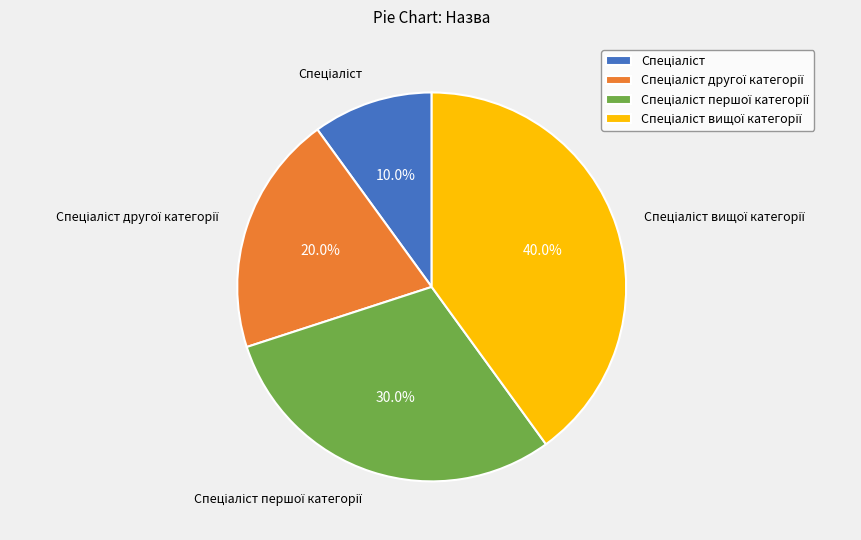

Is there any slice that represents more than half of the pie?

No